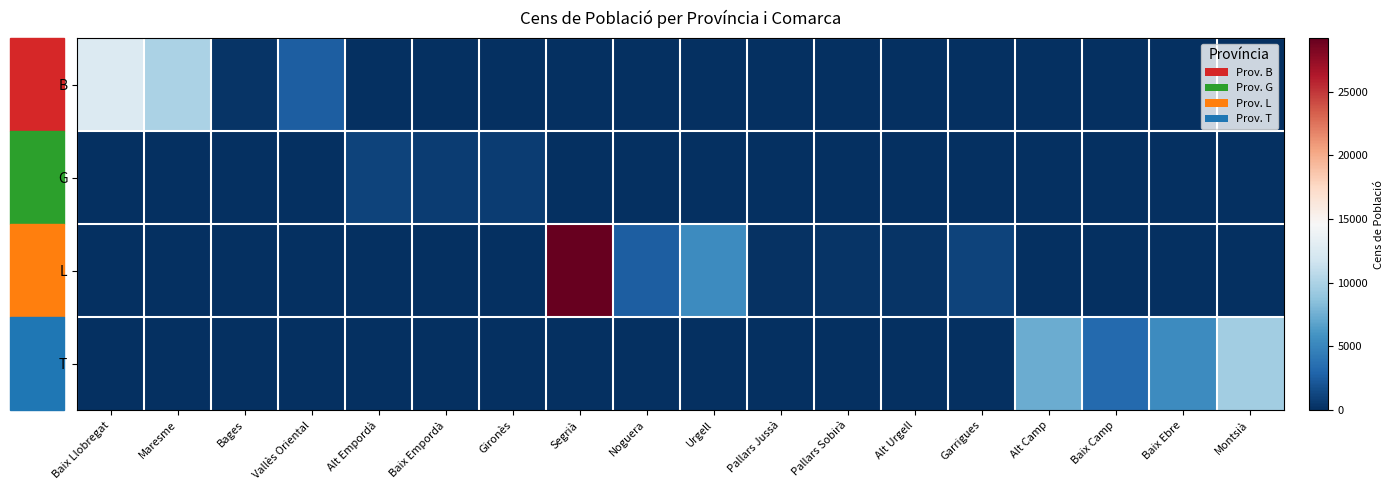

Reading left to right, transcribe all the data shown in this chart.

B: Baix Llobregat=12620	Maresme=9954	Bages=286	Vallès Oriental=2556	Alt Empordà=0	Baix Empordà=0	Gironès=0	Segrià=0	Noguera=0	Urgell=0	Pallars Jussà=0	Pallars Sobirà=0	Alt Urgell=0	Garrigues=0	Alt Camp=0	Baix Camp=0	Baix Ebre=0	Montsià=0
G: Baix Llobregat=0	Maresme=0	Bages=0	Vallès Oriental=0	Alt Empordà=1063	Baix Empordà=798	Gironès=789	Segrià=0	Noguera=0	Urgell=0	Pallars Jussà=0	Pallars Sobirà=0	Alt Urgell=0	Garrigues=0	Alt Camp=0	Baix Camp=0	Baix Ebre=0	Montsià=0
L: Baix Llobregat=0	Maresme=0	Bages=0	Vallès Oriental=0	Alt Empordà=0	Baix Empordà=0	Gironès=0	Segrià=29196	Noguera=2572	Urgell=5464	Pallars Jussà=171	Pallars Sobirà=279	Alt Urgell=322	Garrigues=1106	Alt Camp=0	Baix Camp=0	Baix Ebre=0	Montsià=0
T: Baix Llobregat=0	Maresme=0	Bages=0	Vallès Oriental=0	Alt Empordà=0	Baix Empordà=0	Gironès=0	Segrià=0	Noguera=0	Urgell=0	Pallars Jussà=0	Pallars Sobirà=0	Alt Urgell=0	Garrigues=0	Alt Camp=7335	Baix Camp=3270	Baix Ebre=5447	Montsià=9579